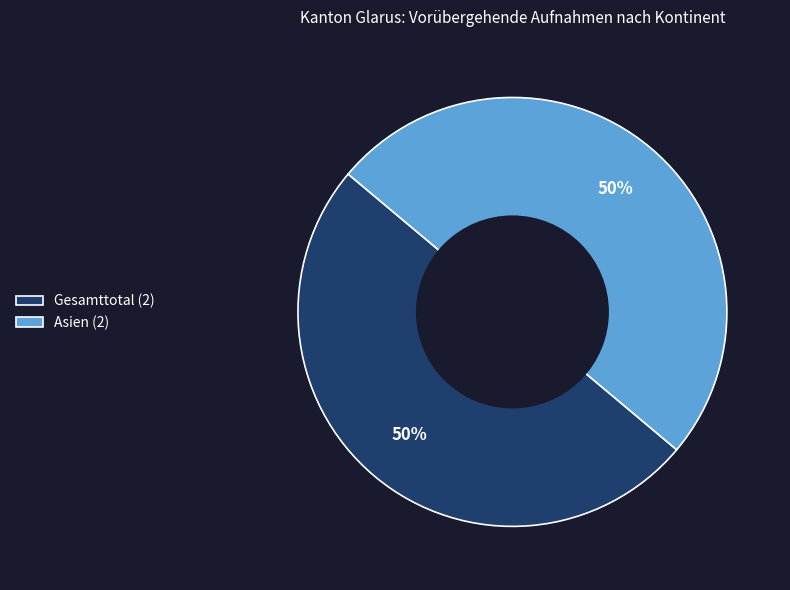

To the nearest percent, what is the average slice percentage?

50%